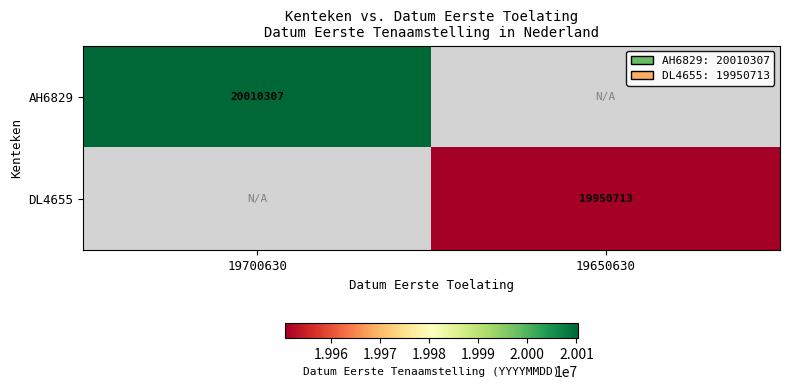

The DL4655 series shows 19950713 at 19650630. True or false?

True